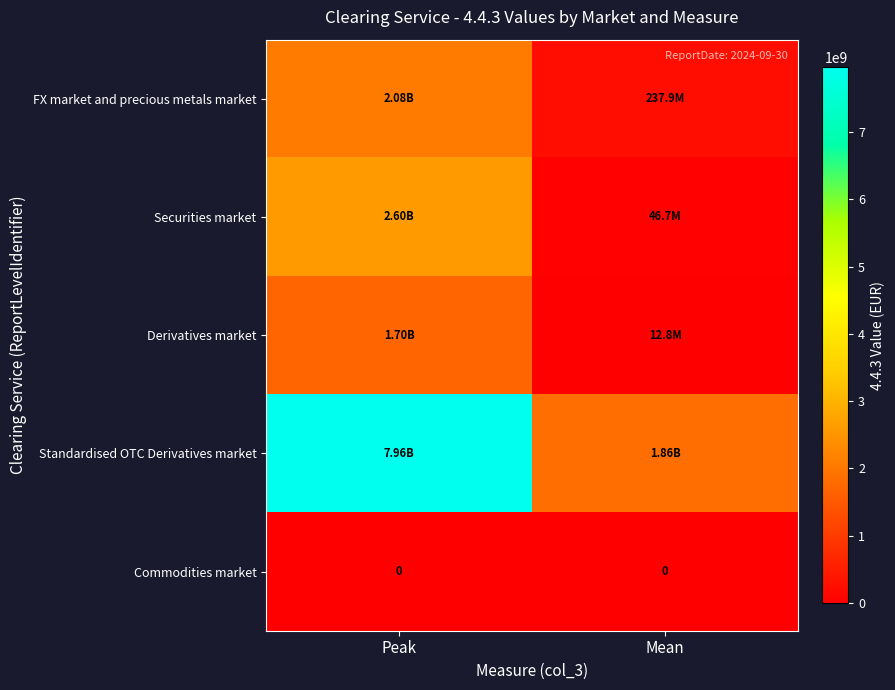

What is the sum of all Standardised OTC Derivatives market values?

9823341607.9